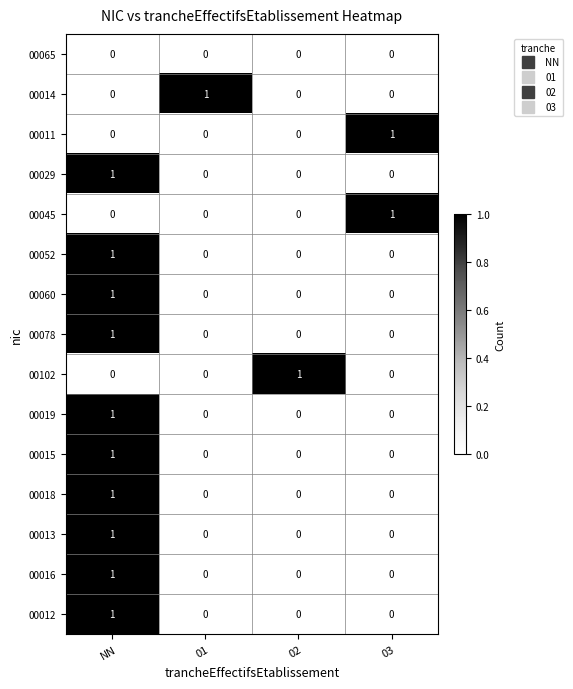

What is the maximum value shown in the chart?

1